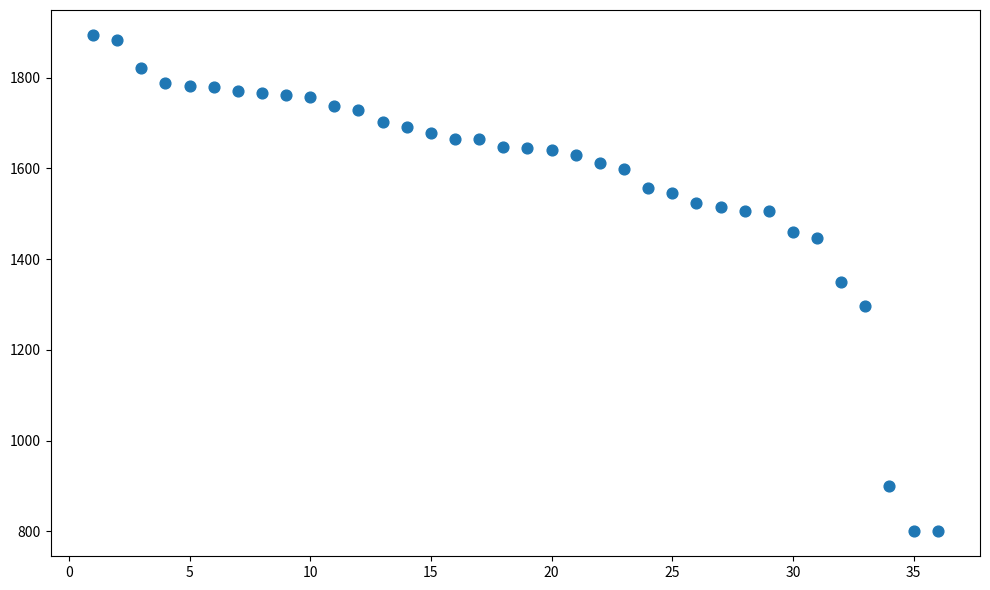

What is the range of Y values (max minus min)?

1094